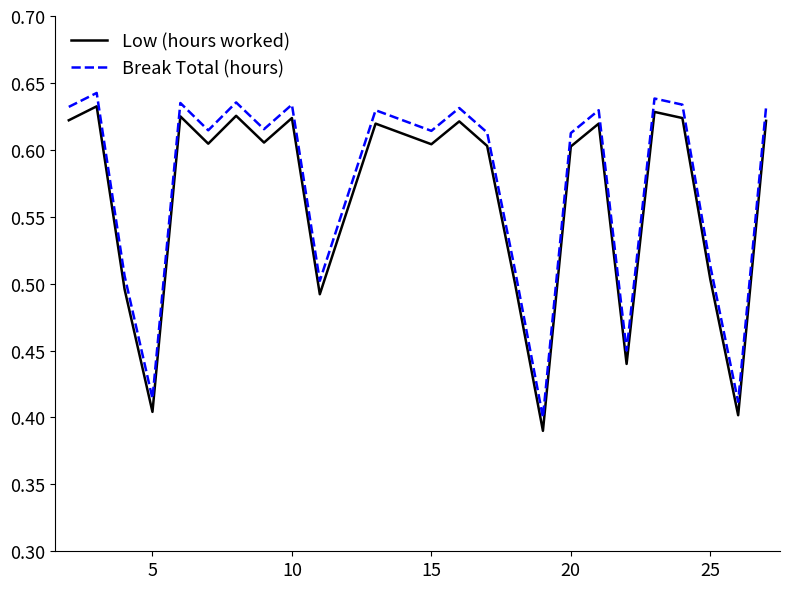

True or false: Low (hours worked) and Break Total (hours) cross at least once.

False